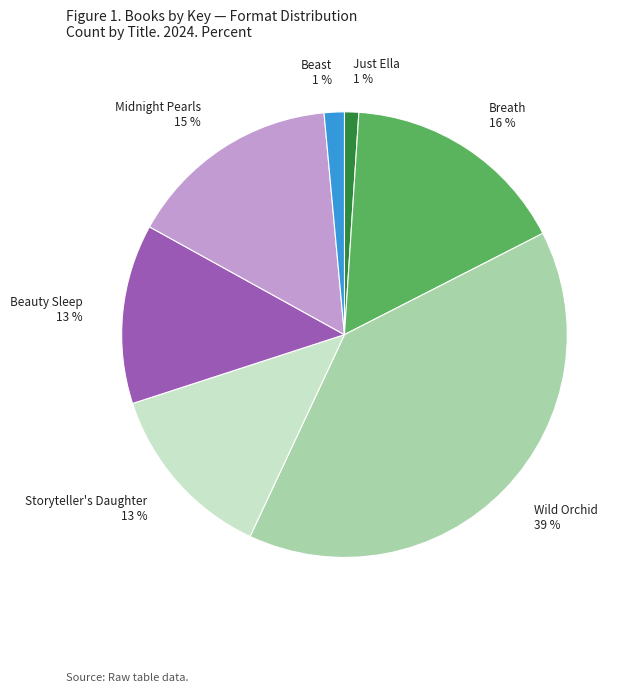

Does any single category account for the majority?

No